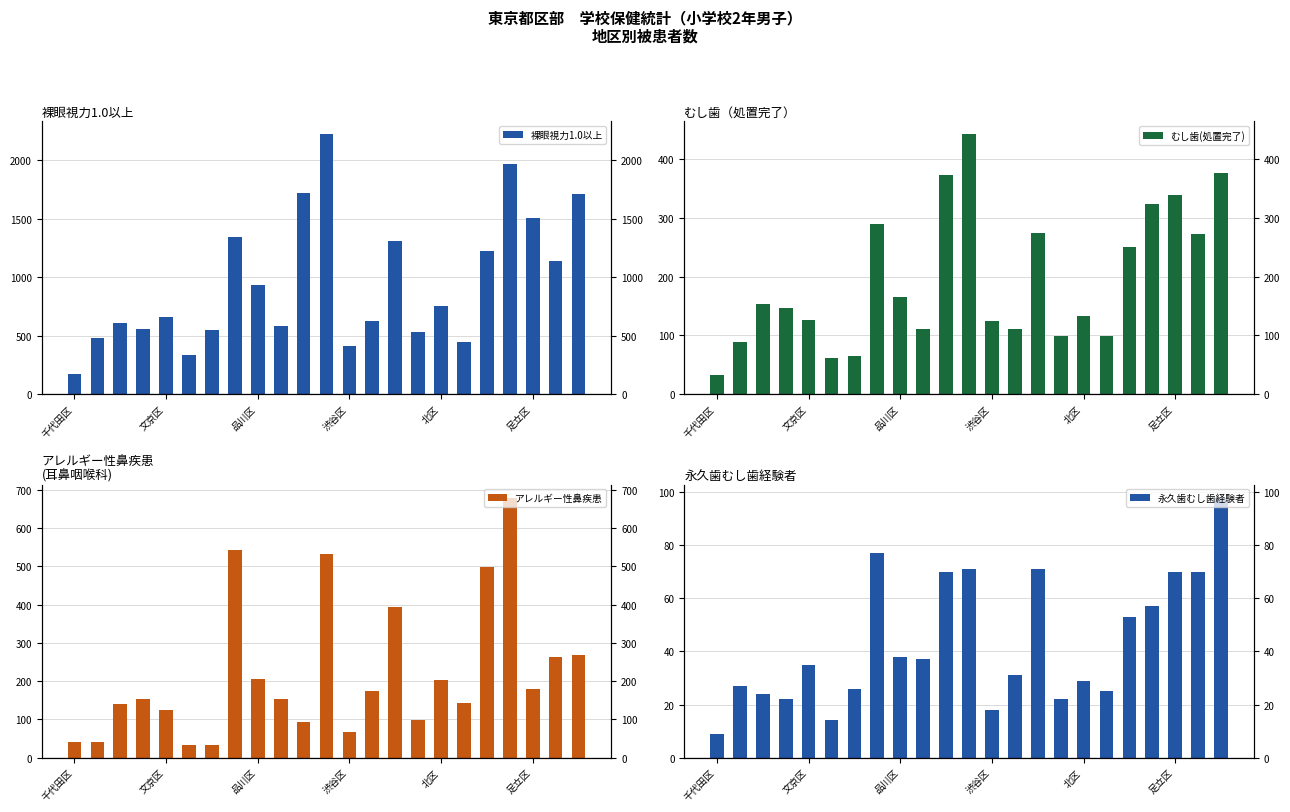

How many values in the 裸眼視力1.0以上 series exceed 660?

11